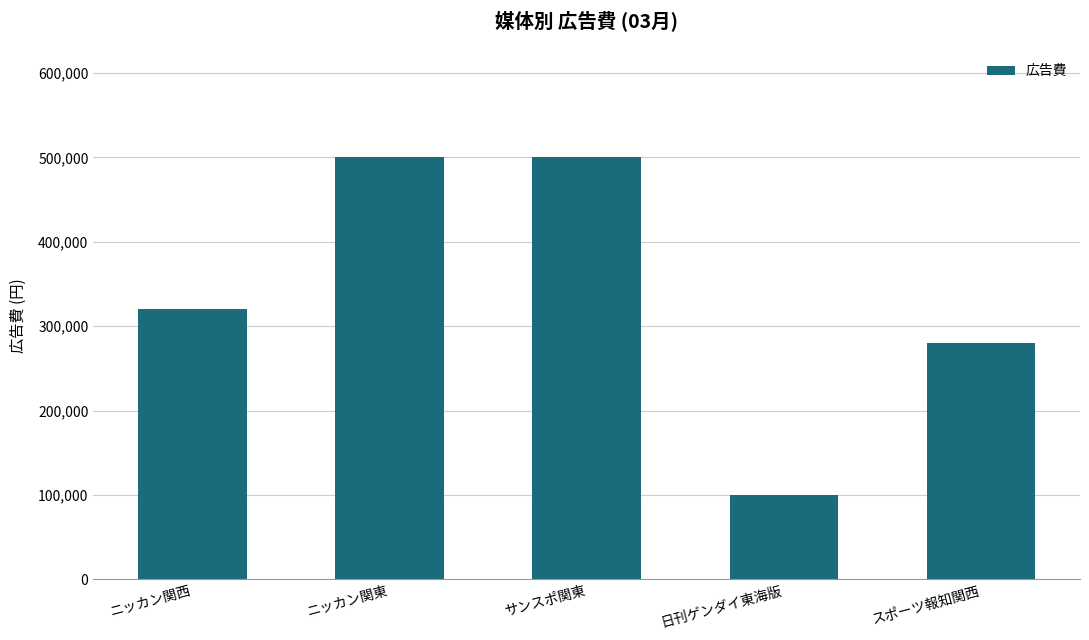

Count the number of categories in the chart.

5